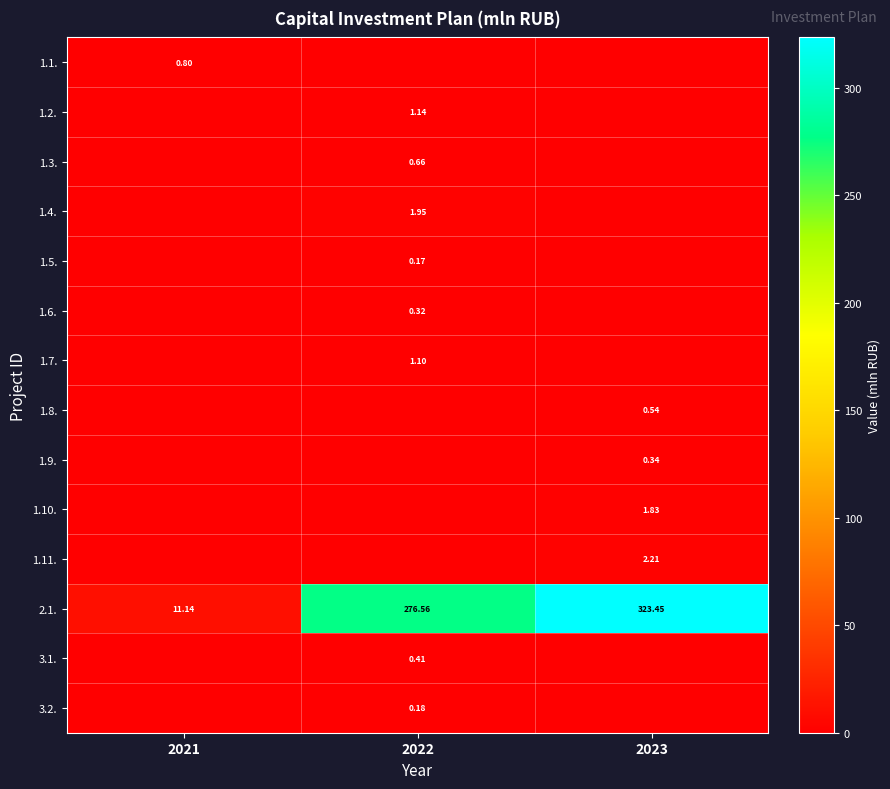

At how many categories does at least one series exceed 263?

2